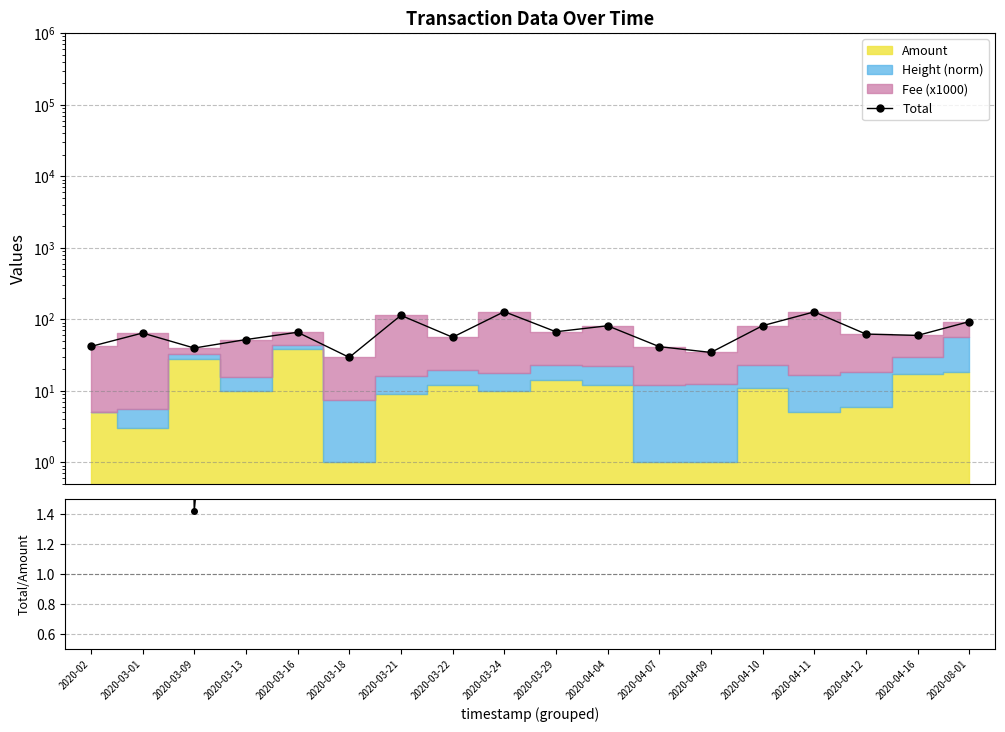

What is the label of the 13th point from the left?

2020-04-09